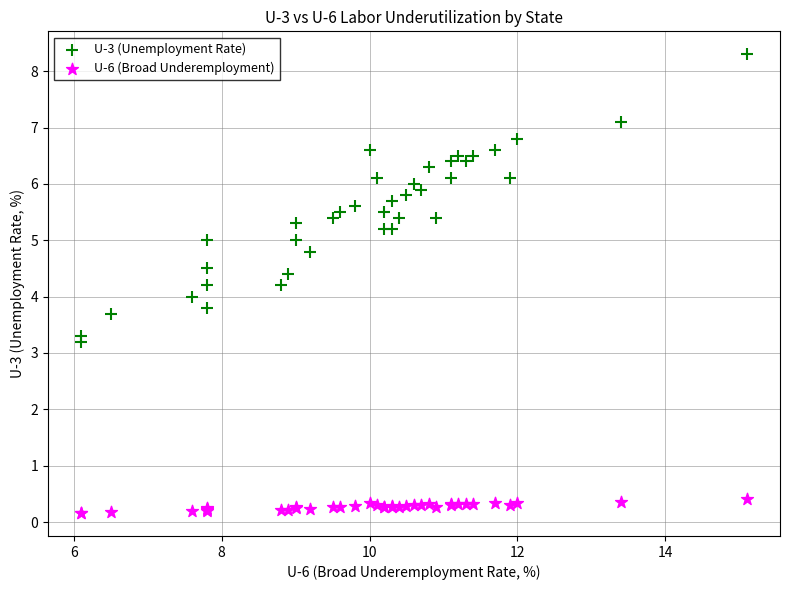

Which series contains the highest Y value?

U-3 (Unemployment Rate)